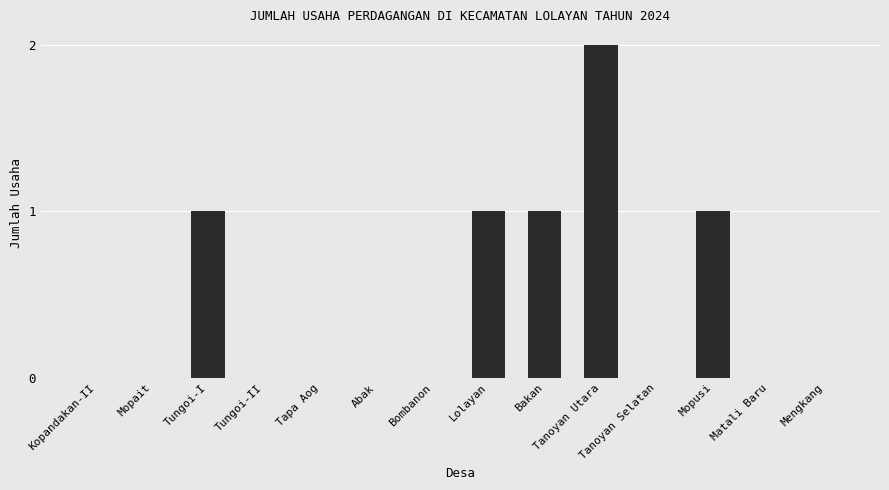

Reading left to right, what are all the values shown in this chart?

Kopandakan-II=0	Mopait=0	Tungoi-I=1	Tungoi-II=0	Tapa Aog=0	Abak=0	Bombanon=0	Lolayan=1	Bakan=1	Tanoyan Utara=2	Tanoyan Selatan=0	Mopusi=1	Matali Baru=0	Mengkang=0